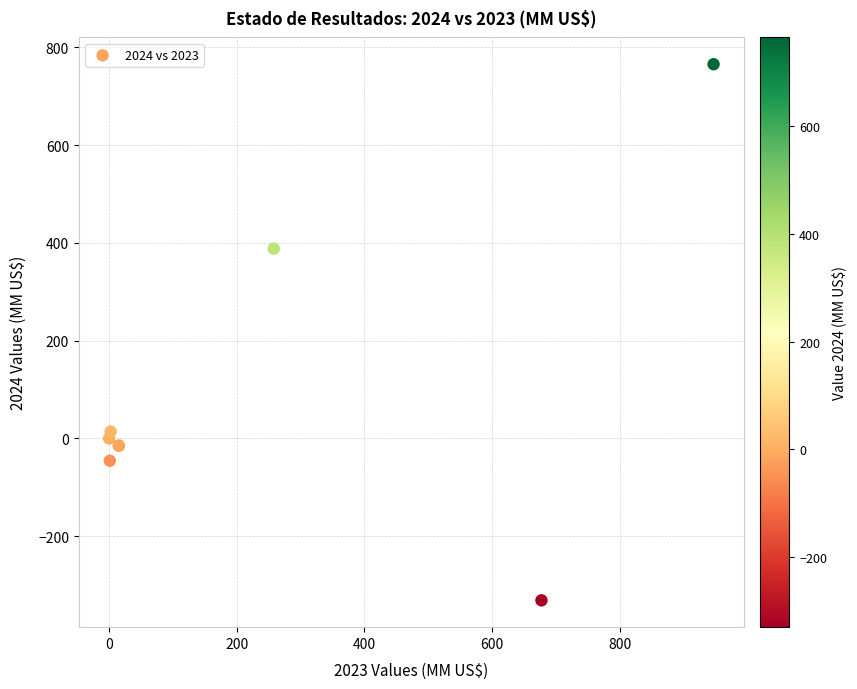

What Y value in the scatter plot is closest to 217?

388.3